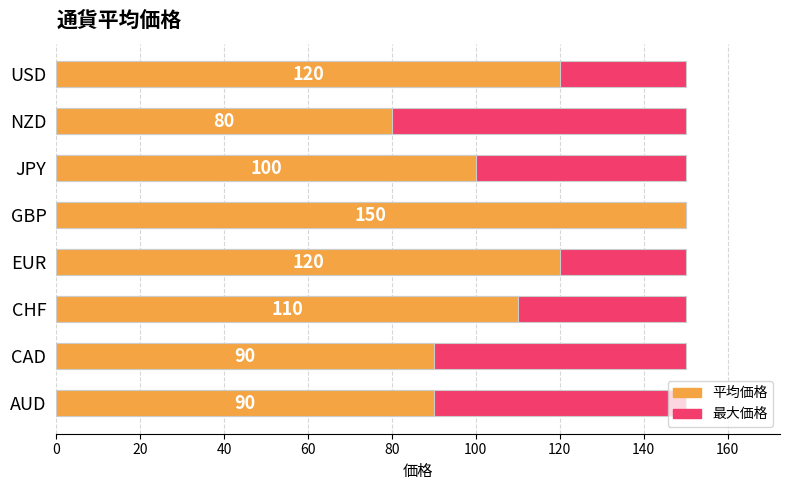

The value of 平均価格 at 40 is 172.2. True or false?

False